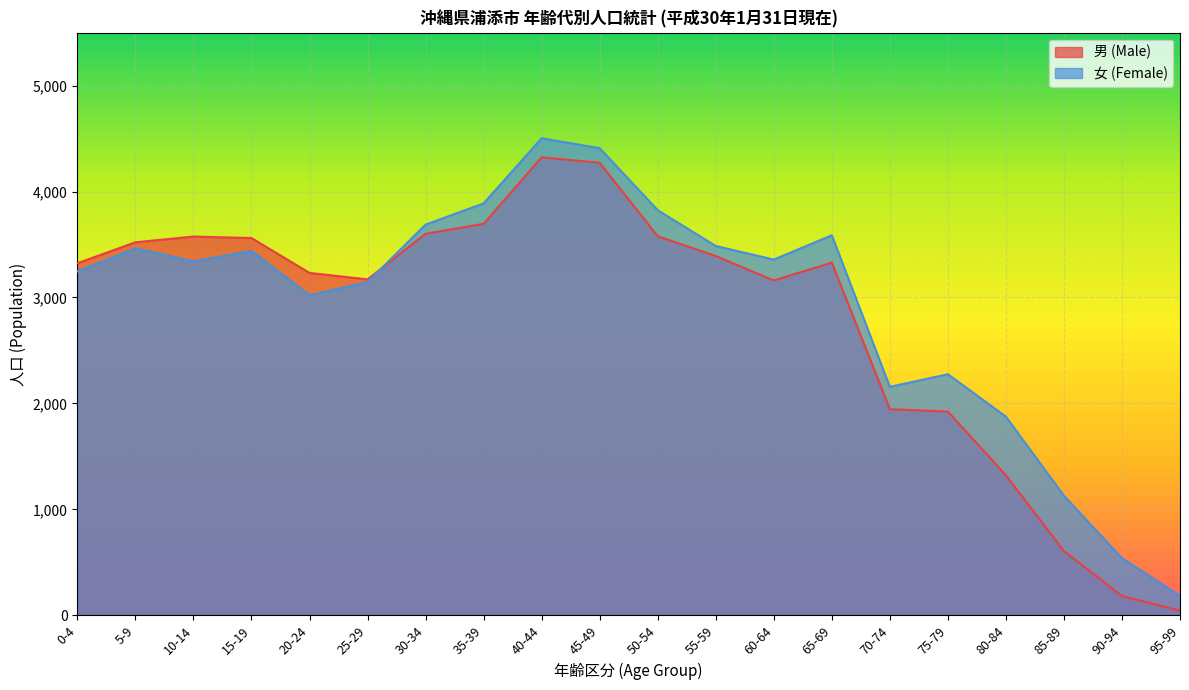

At which category is the sum across all series the highest?

40-44